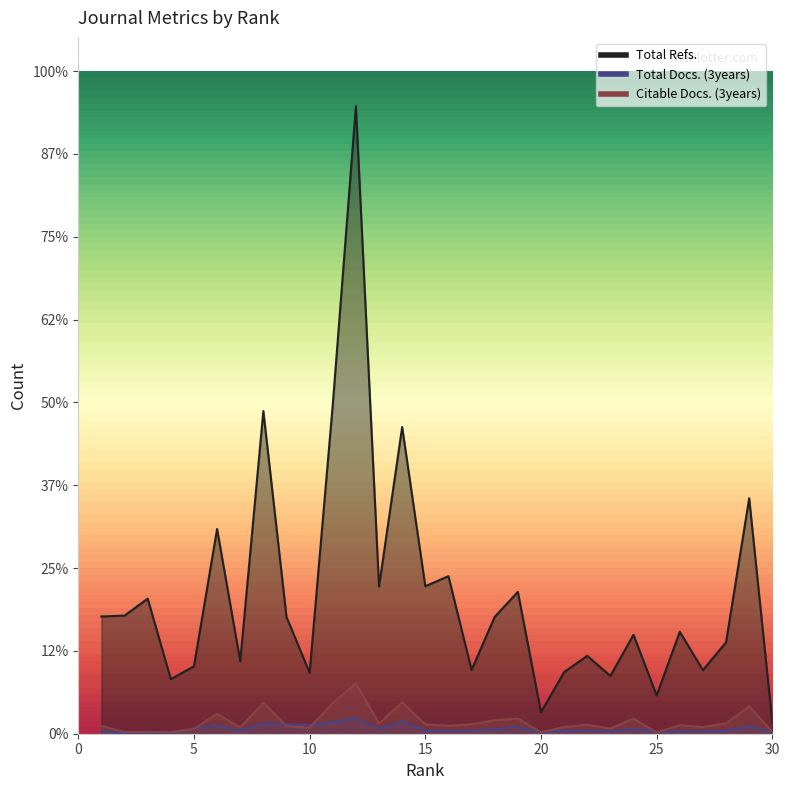

Reading left to right, extract all data points from this chart.

Total Docs. (3years): 149	27	43	27	319	517	169	629	563	533	714	928	296	757	182	181	193	263	417	91	177	205	137	303	99	147	147	174	462	110
Citable Docs. (3years): 464	96	111	90	290	1194	367	1873	453	365	1846	3037	615	1892	566	479	572	812	910	89	409	538	309	911	83	518	402	626	1652	106
Total Refs.: 7076	7131	8154	3295	4067	12357	4376	19476	7048	3681	19854	37881	8880	18510	8901	9509	3849	7053	8560	1296	3716	4701	3492	5970	2313	6154	3840	5517	14214	684